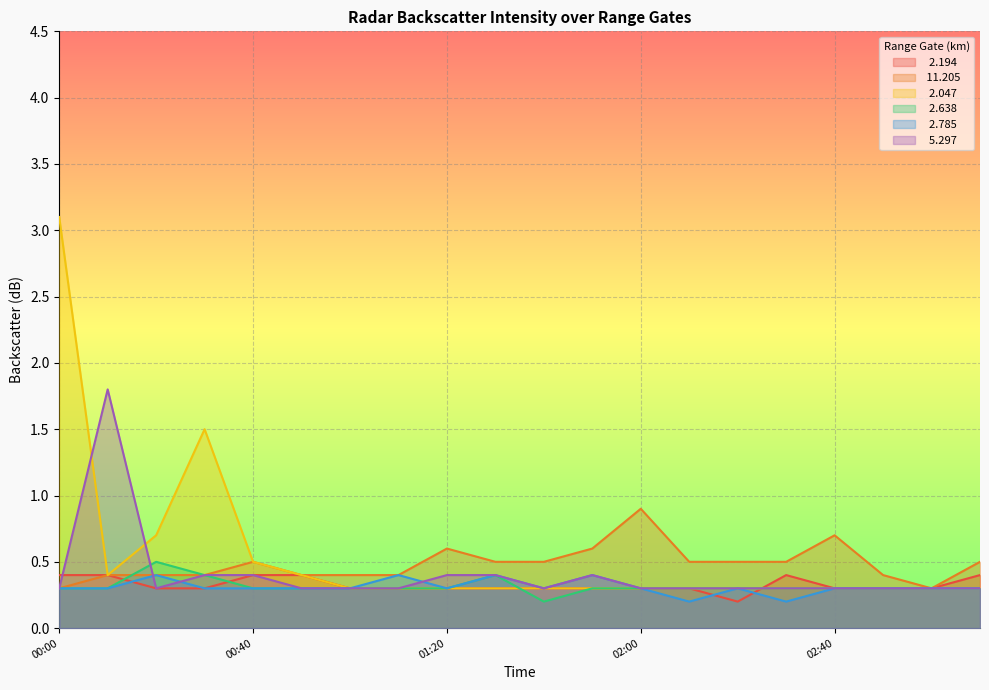

True or false:   2.194 and   2.785 intersect in this chart.

True